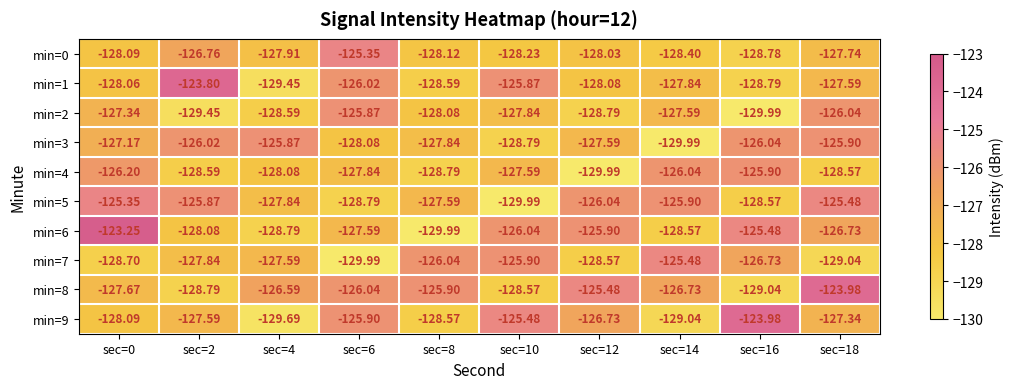

Is the value of min=0 at sec=10 greater than the value of min=6 at sec=8?

Yes